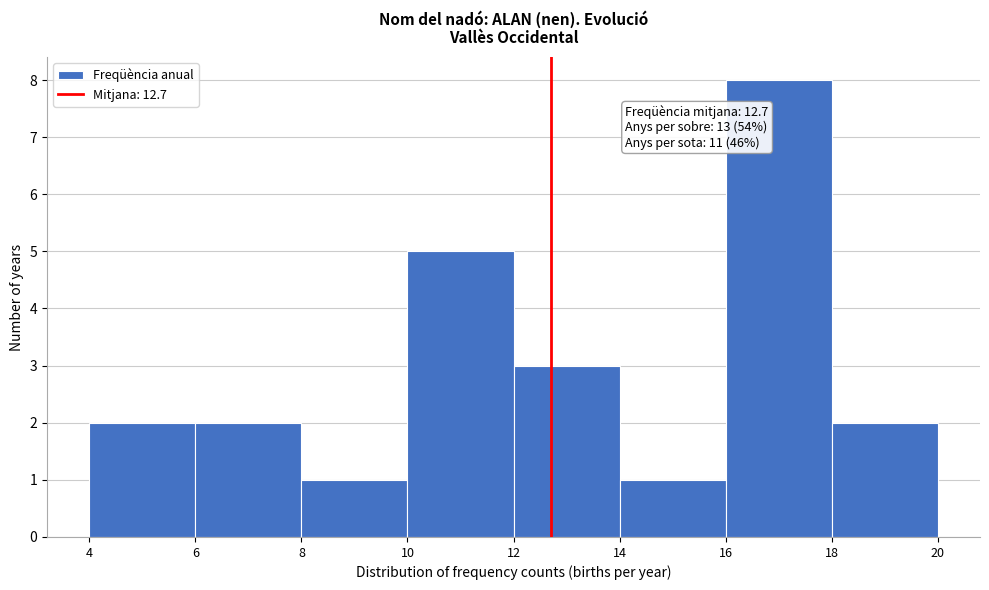

Which range on the x-axis has the tallest bar?

16 to 18